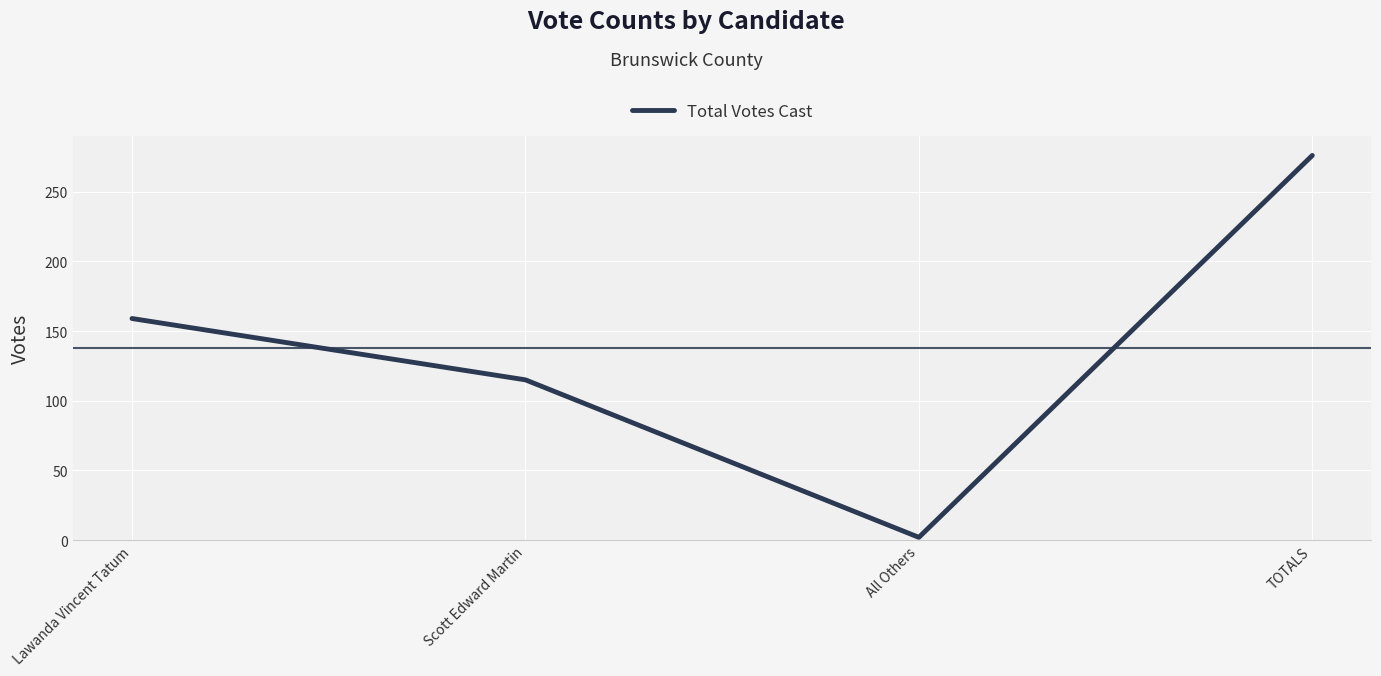

What is the sum of all values?

552